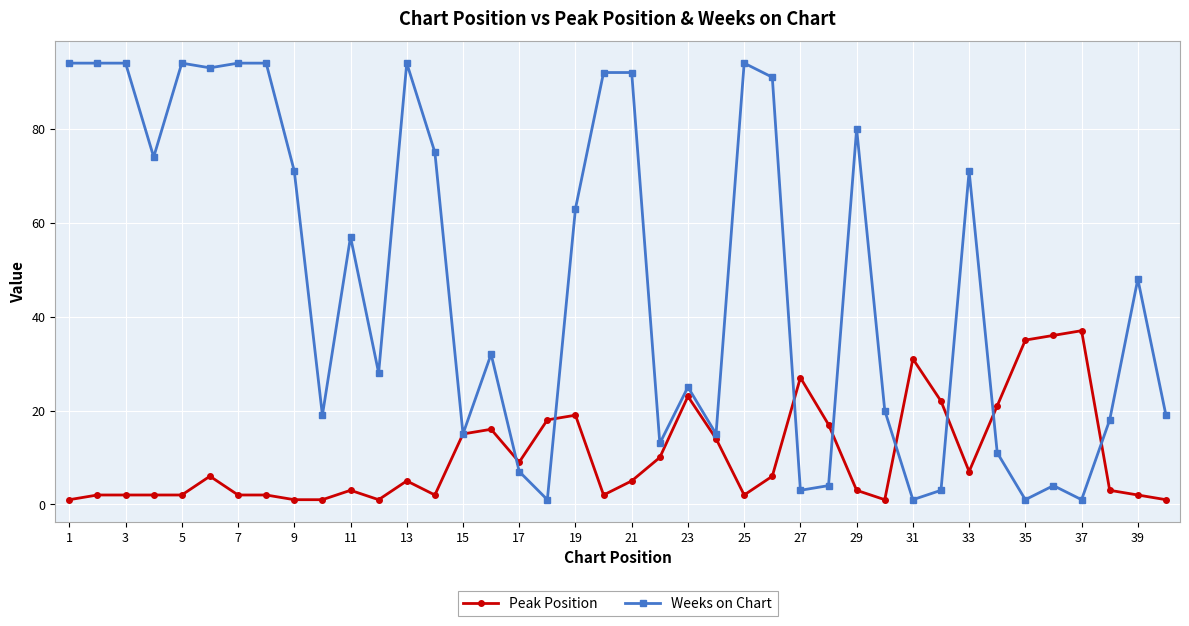

What are all the series names shown in the legend?

Peak Position, Weeks on Chart